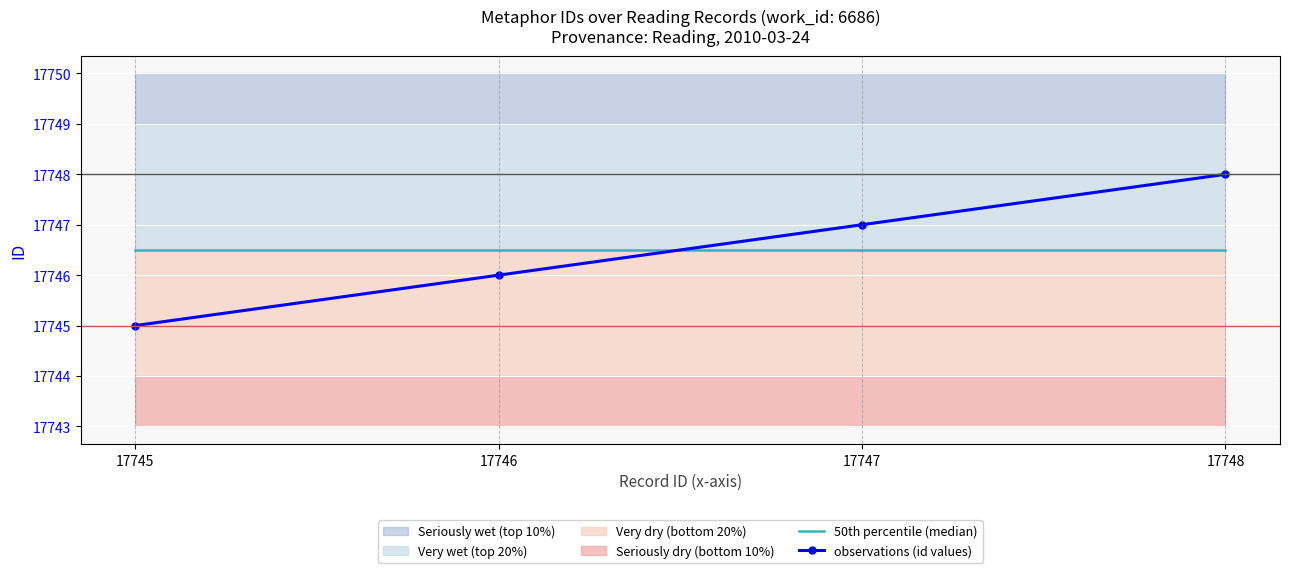

Read the observations (id values) value at 17745.

17745.0